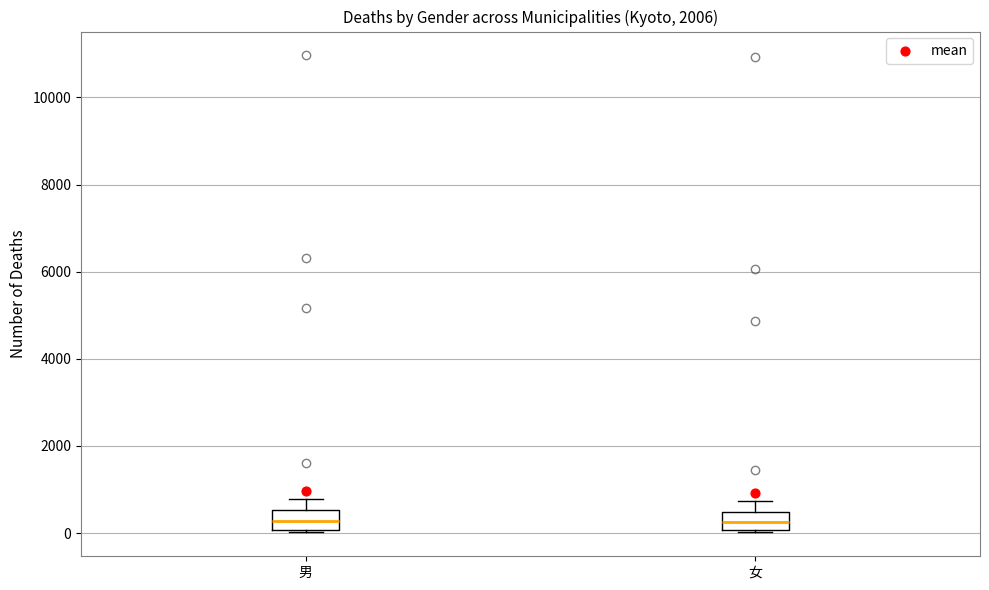

Reading left to right, read every box against the y-axis: the position of its median line, the range the box covers, and the ends of its whiskers. The values are not printed on the chart, so give them approximately, as read against the axis.

男: median 200, box 0 to 600, whiskers 0 to 800
女: median 200, box 0 to 400, whiskers 0 to 800